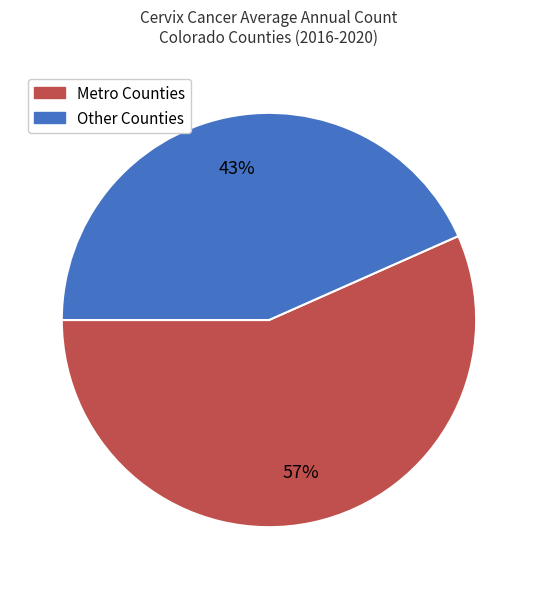

How many slices are in this pie chart?

2